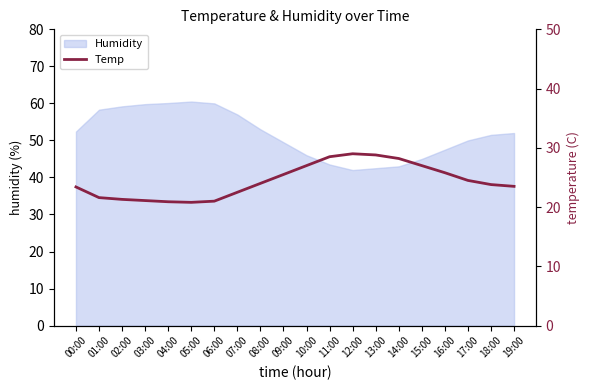

True or false: Humidity has a value of 31.5 at 18:00.

False